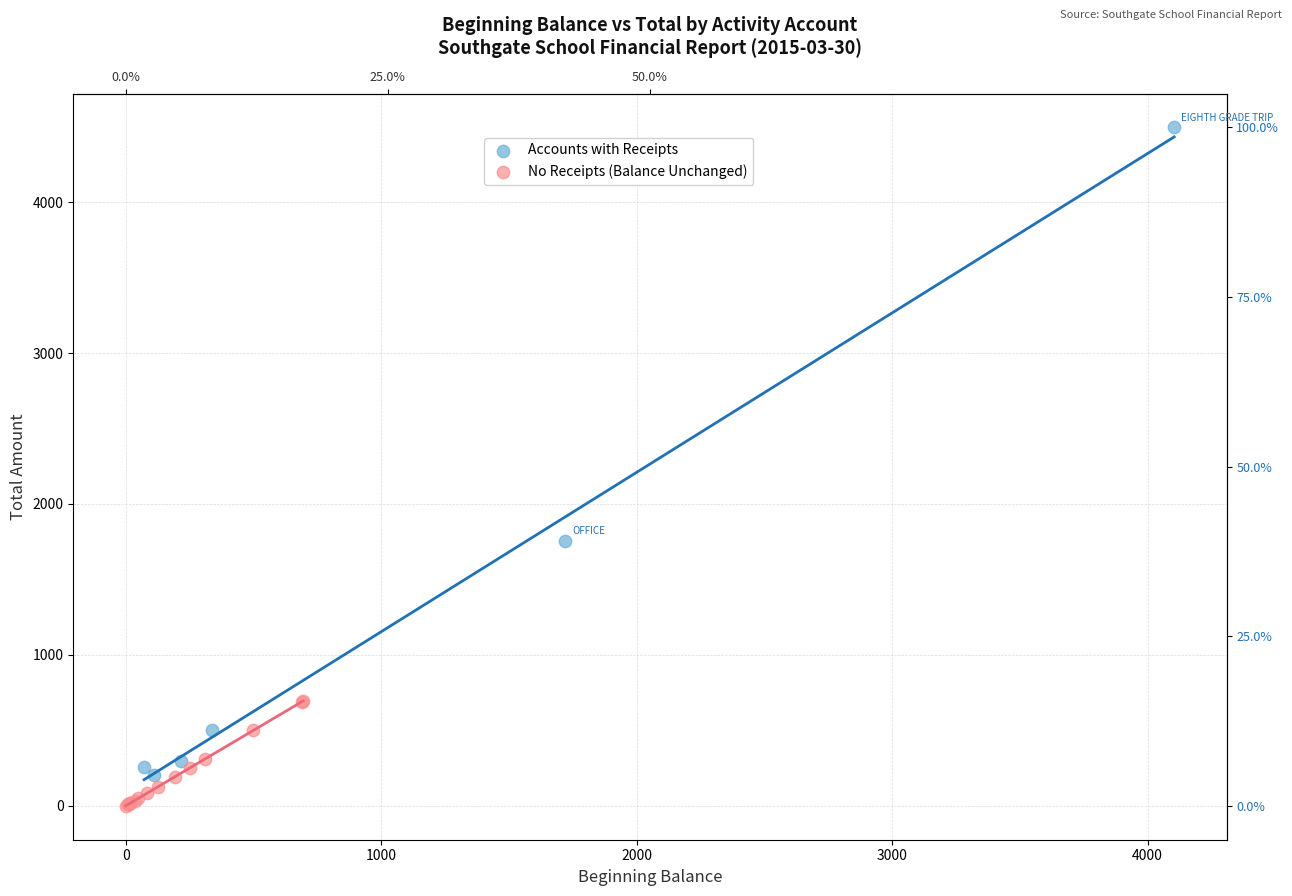

Which series contains the highest Y value?

Accounts with Receipts